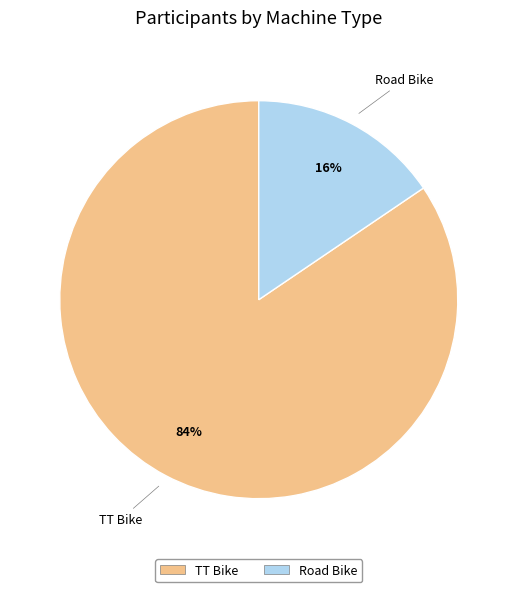

Do TT Bike and Road Bike together represent more than half of the pie?

Yes